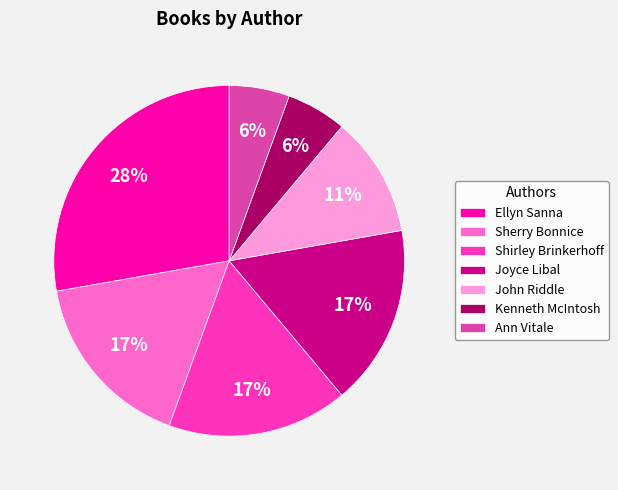

The Joyce Libal slice represents 17% of the pie. True or false?

True